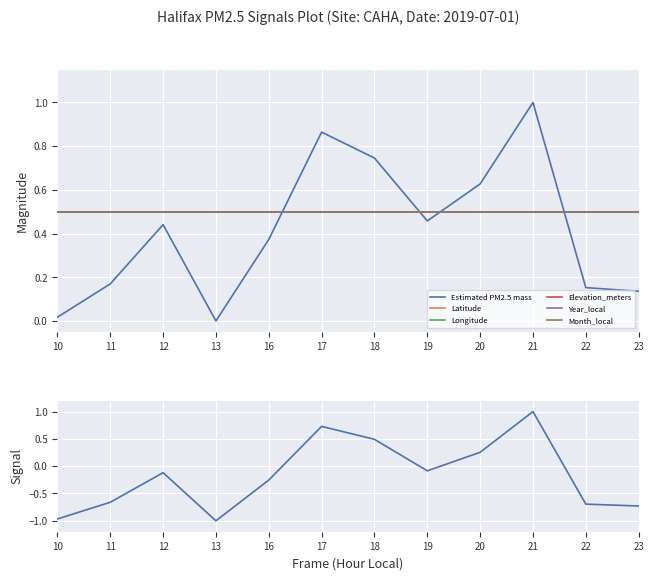

Between 19 and 21, which is larger?

21